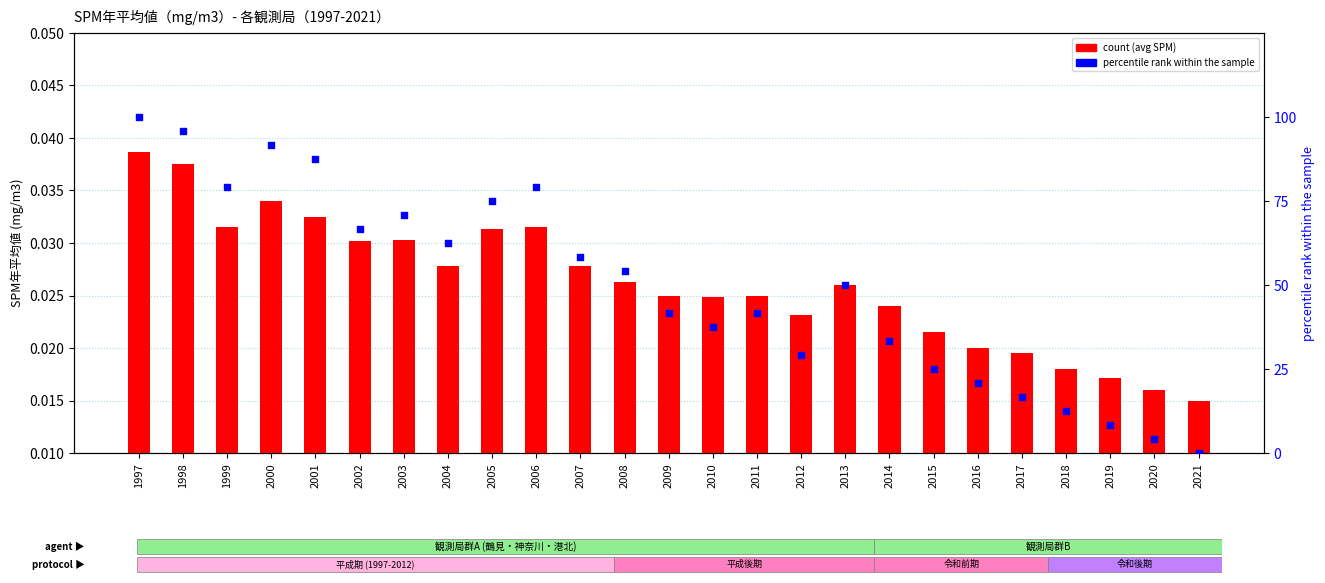

Which series has the largest total across all categories?

percentile rank within the sample